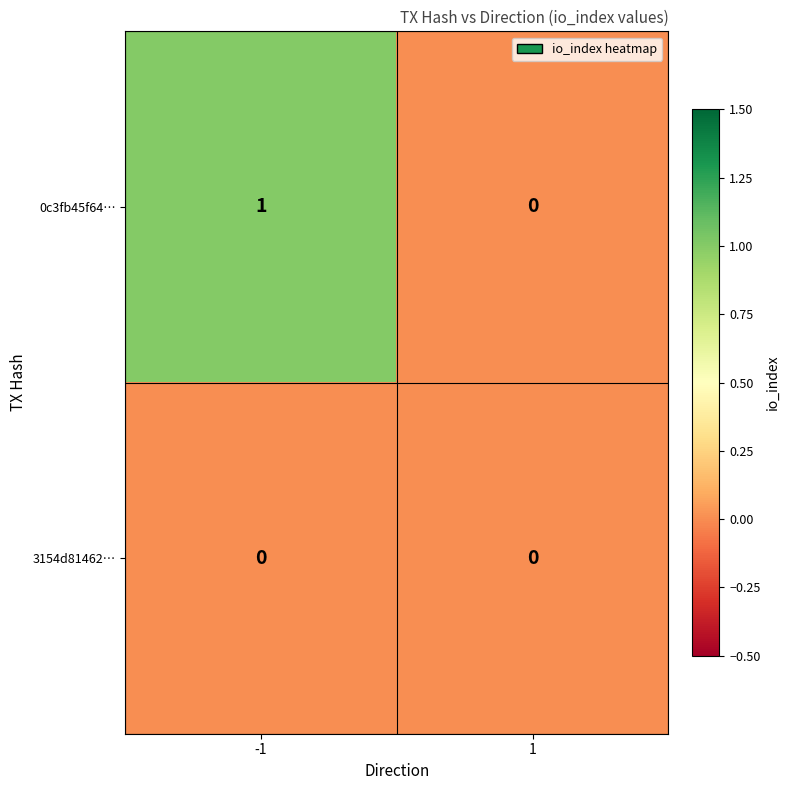

List the series in order of their peak value, lowest first.

3154d81462…, 0c3fb45f64…